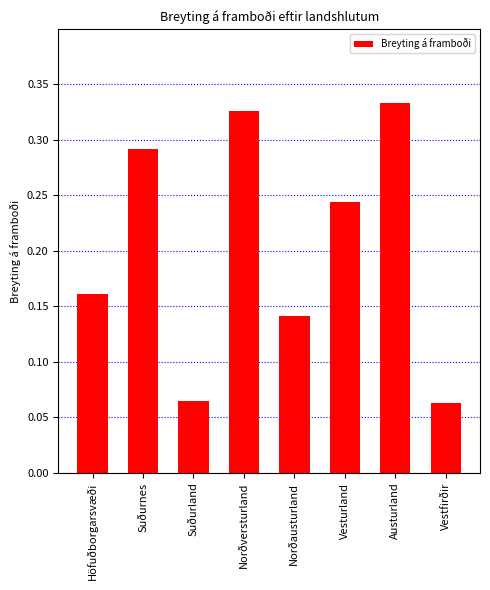

Is it true that the value at Suðurnes is 0.1?

False